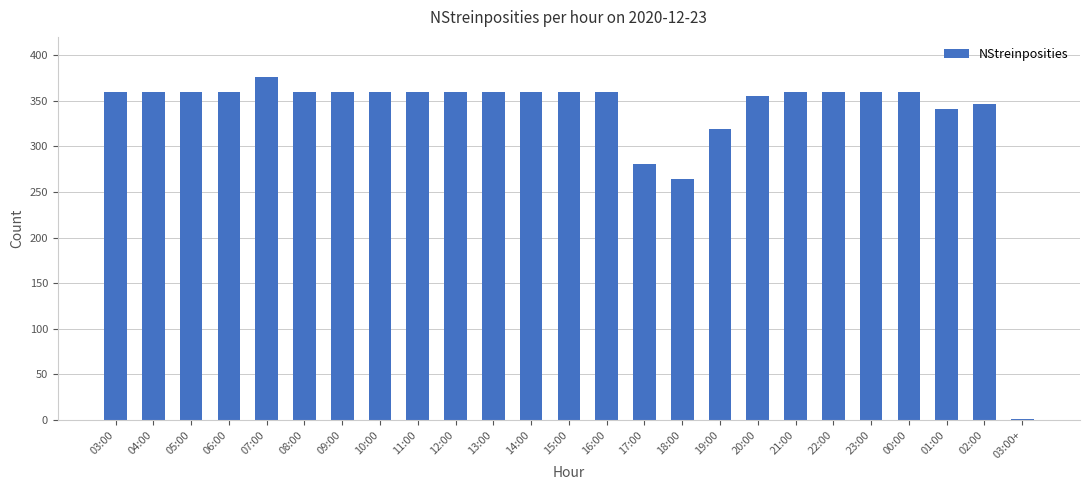

Approximately how many times larger is the value at 06:00 compared to 02:00?

1.0